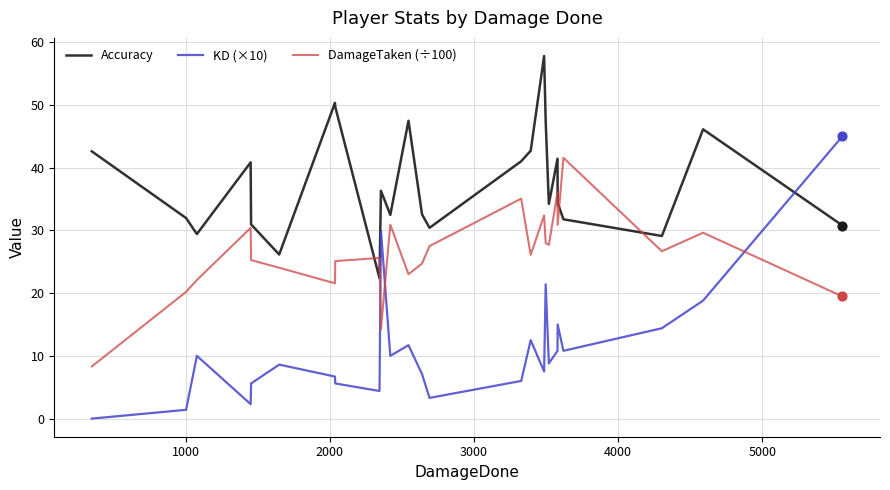

At how many categories does at least one series exceed 42?

9